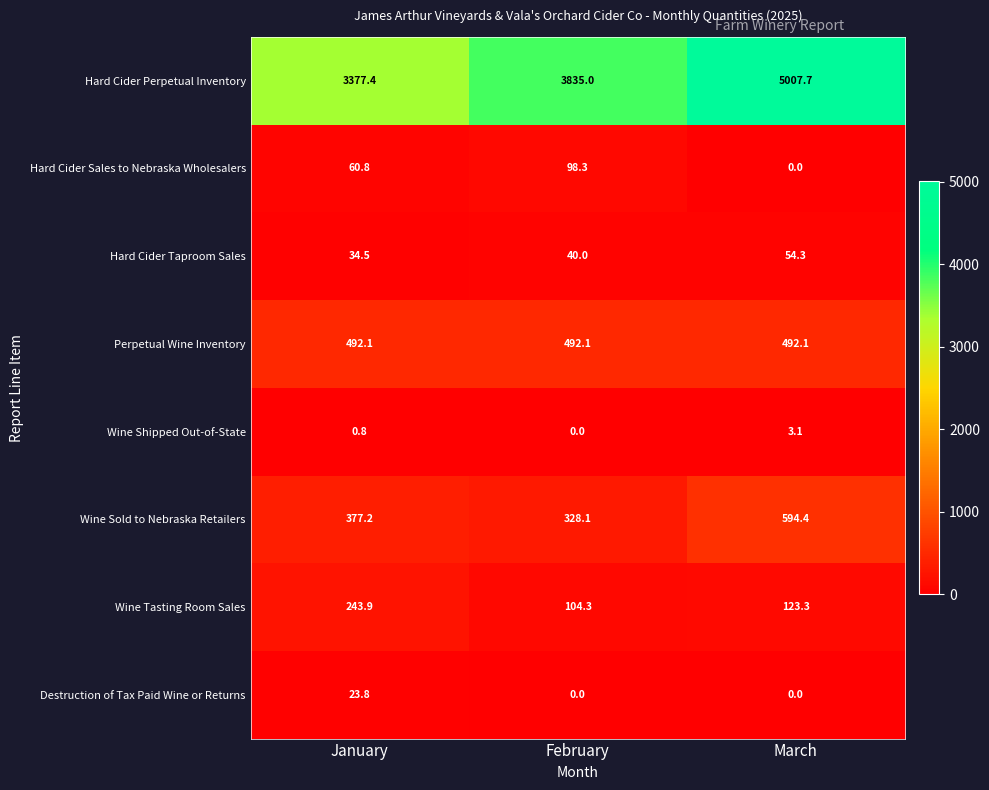

Which series changed the most between January and March?

Hard Cider Perpetual Inventory